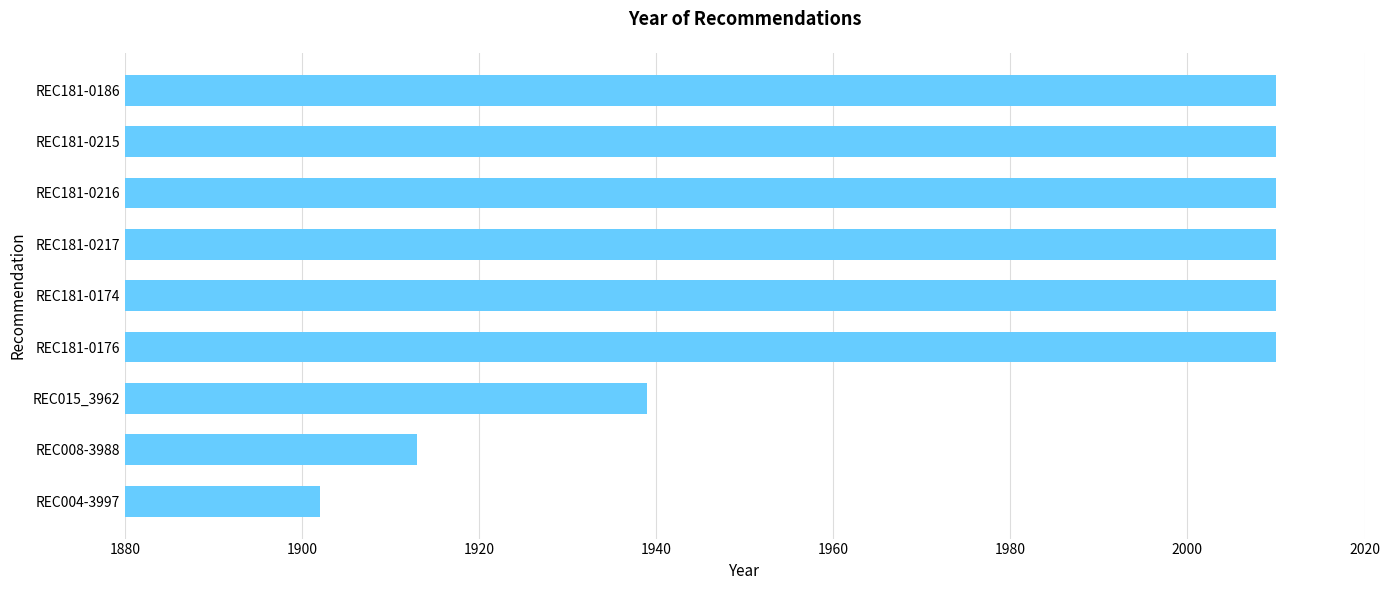

The value at REC181-0186 is 2010. True or false?

True